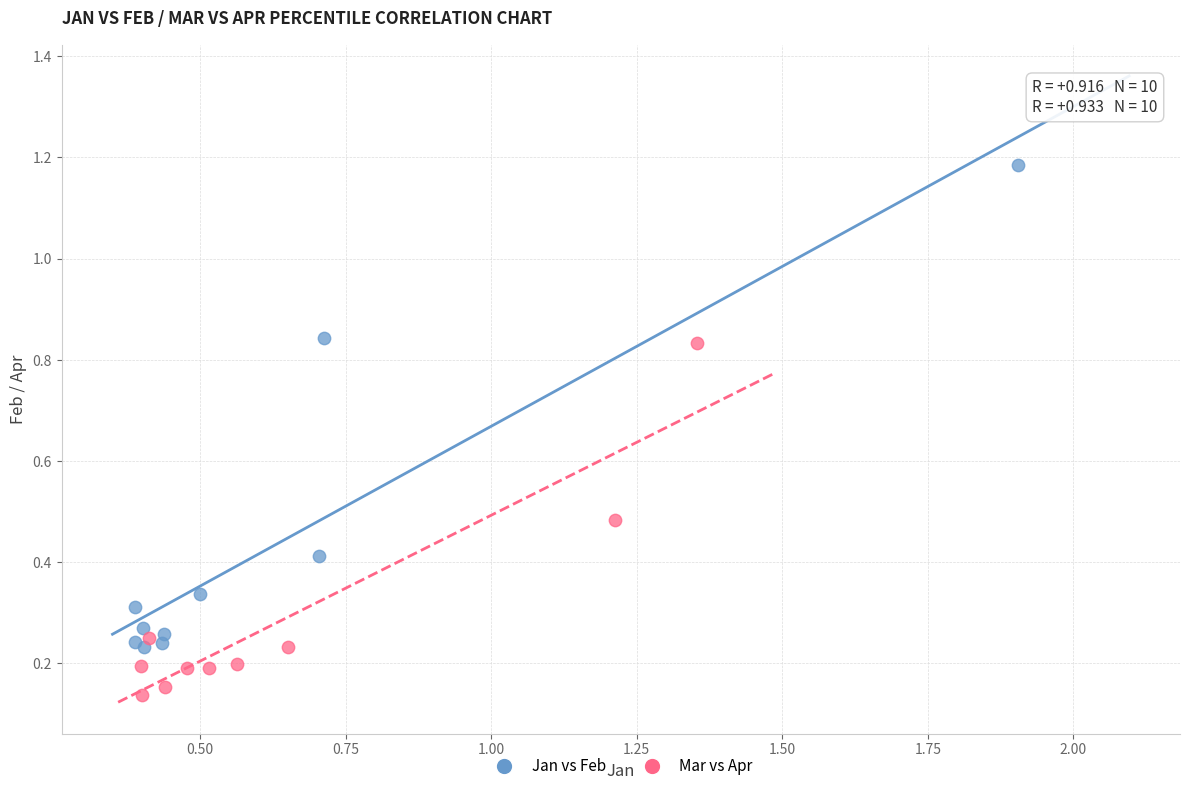

Which series contains the highest Y value?

Jan vs Feb